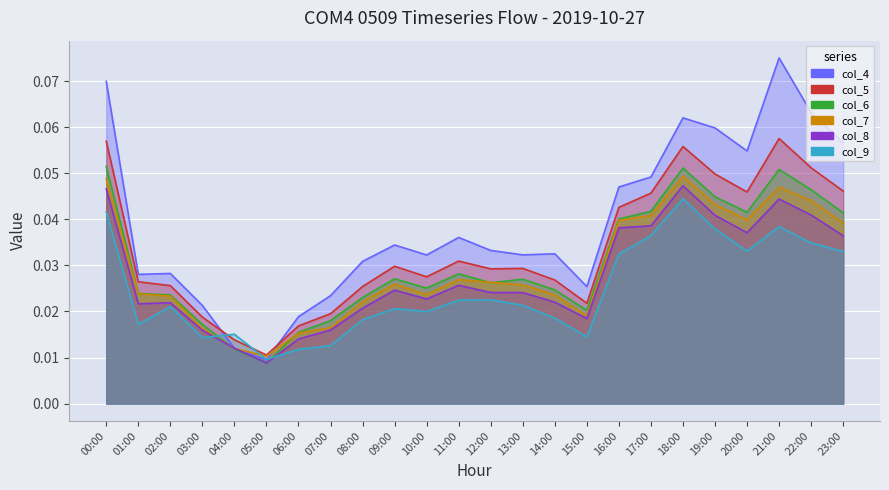

How many distinct data groups are displayed?

6